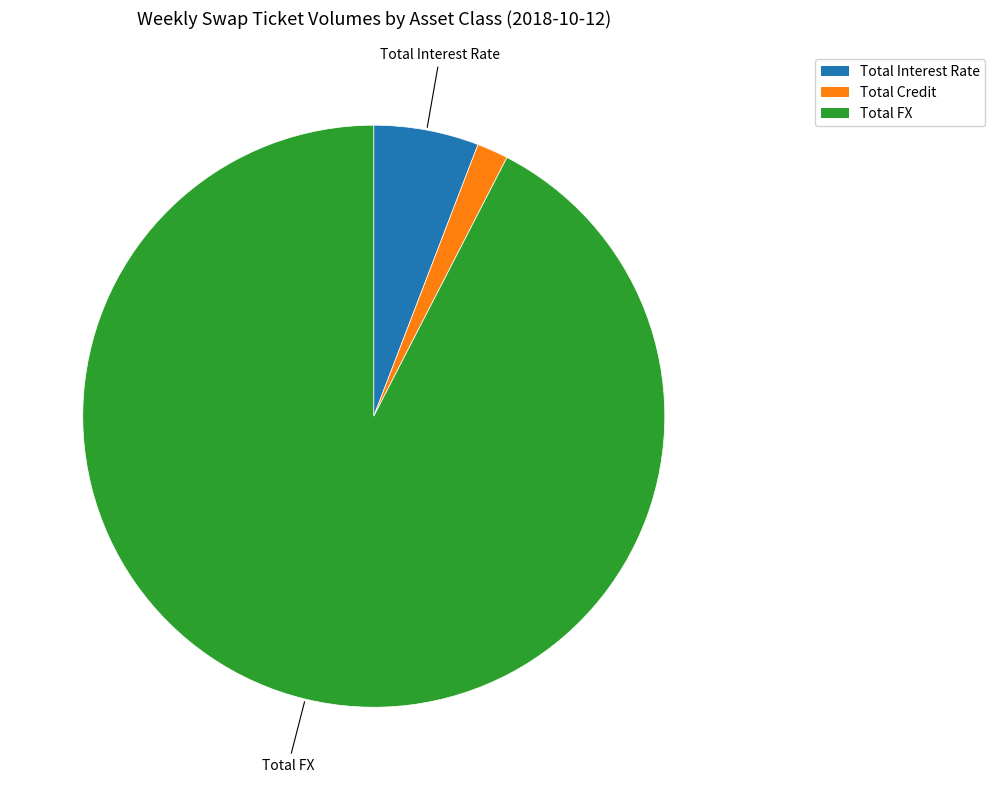

Rank the categories by value from lowest to highest.

Total Credit, Total Interest Rate, Total FX